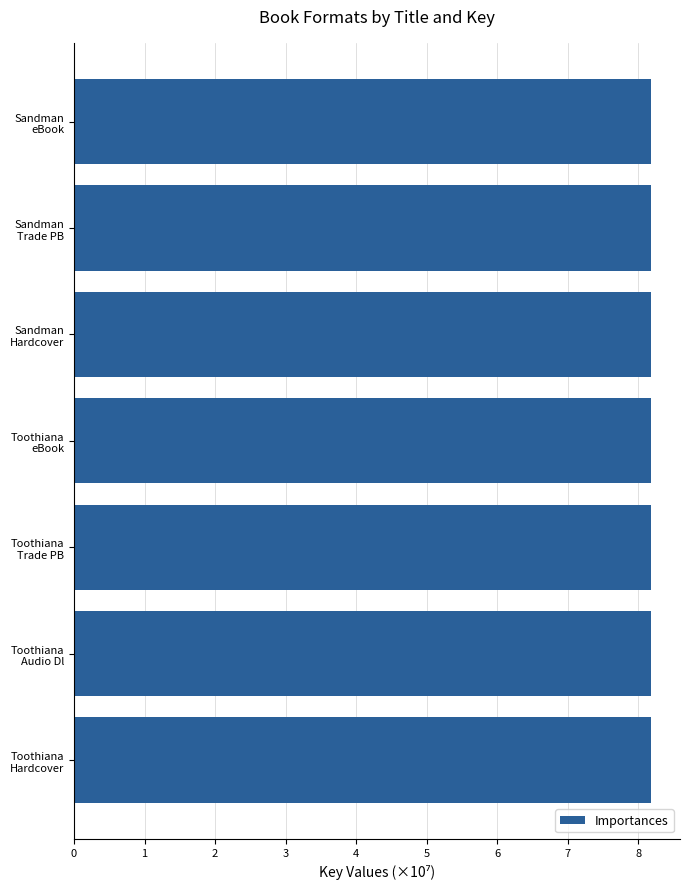

What is the average value?

8.2